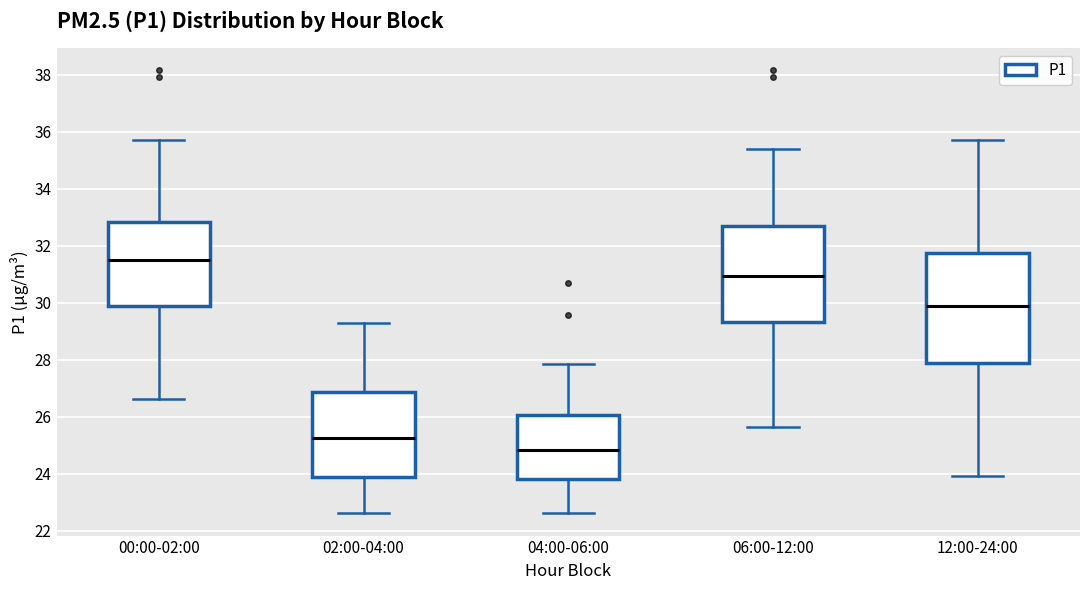

Reading left to right, read every box against the y-axis: the position of its median line, the range the box covers, and the ends of its whiskers. The values are not printed on the chart, so give them approximately, as read against the axis.

00:00-02:00: median 31.6, box 29.8 to 32.8, whiskers 26.6 to 35.8
02:00-04:00: median 25.2, box 23.8 to 26.8, whiskers 22.6 to 29.4
04:00-06:00: median 24.8, box 23.8 to 26.0, whiskers 22.6 to 27.8
06:00-12:00: median 31.0, box 29.4 to 32.6, whiskers 25.6 to 35.4
12:00-24:00: median 29.8, box 27.8 to 31.8, whiskers 24.0 to 35.8